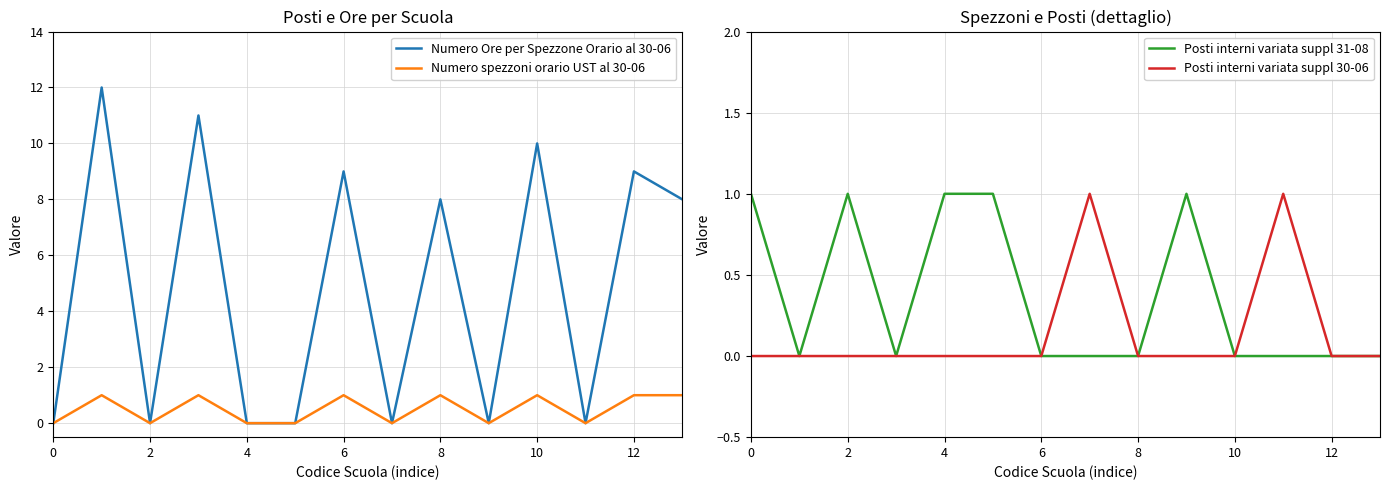

List the labels in order of Numero spezzoni orario UST al 30-06 value, largest first.

2, 6, 12, 8, 10, 12, 13, 0, 4, 8, 10, 14, 9, 11